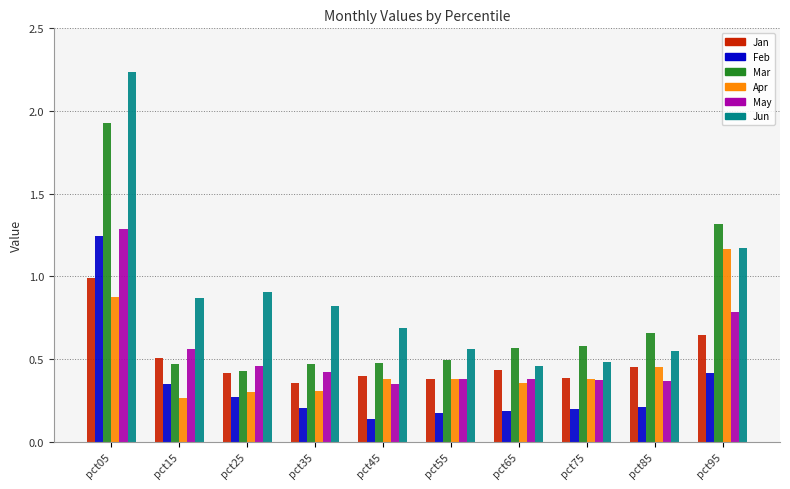

Which series has the largest total across all categories?

Jun